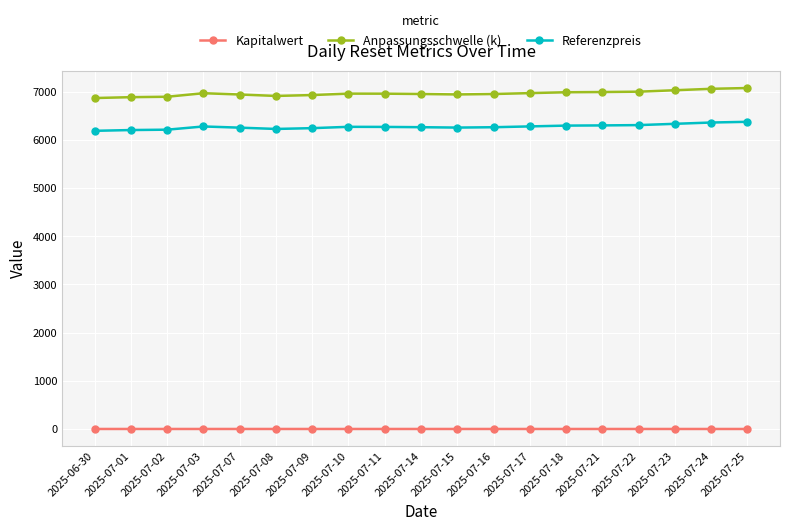

What is the total value across all series at 2025-07-14?

13218.7